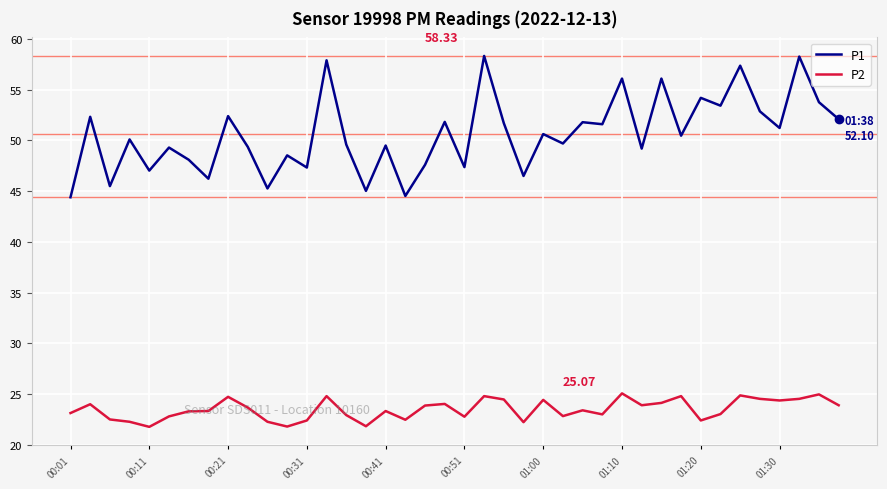

Rank the series by their average value, from highest to lowest.

P1, P2